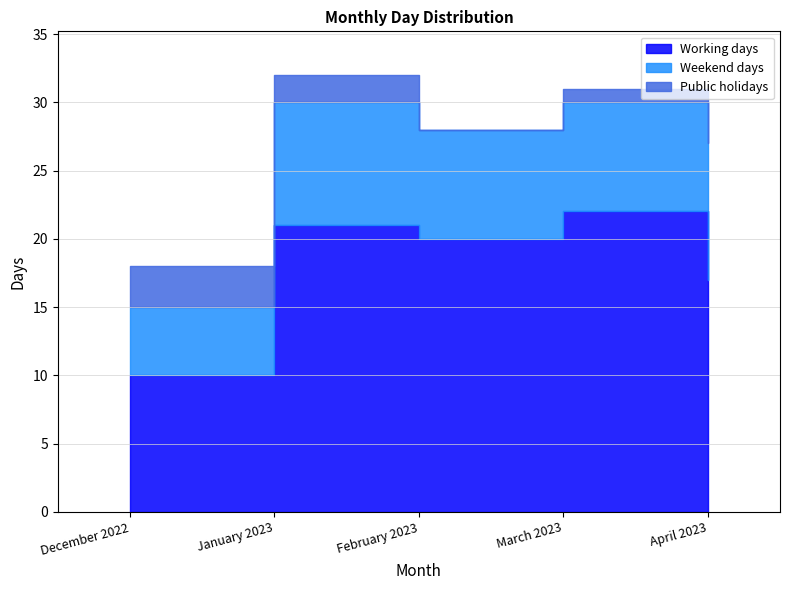

Reading right to left, list all the values displayed in this chart.

Working days: 17	22	20	21	10
Weekend days: 10	8	8	9	5
Public holidays: 3	1	0	2	3